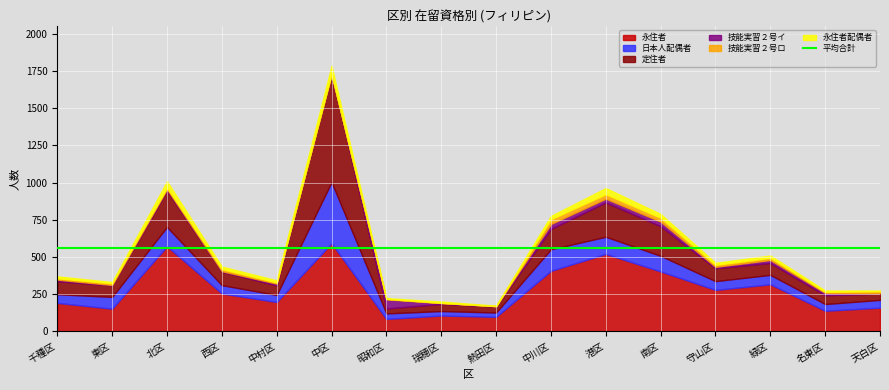

Which series ends up on top after the final intersection of 技能実習２号ロ and 永住者配偶者?

技能実習２号ロ